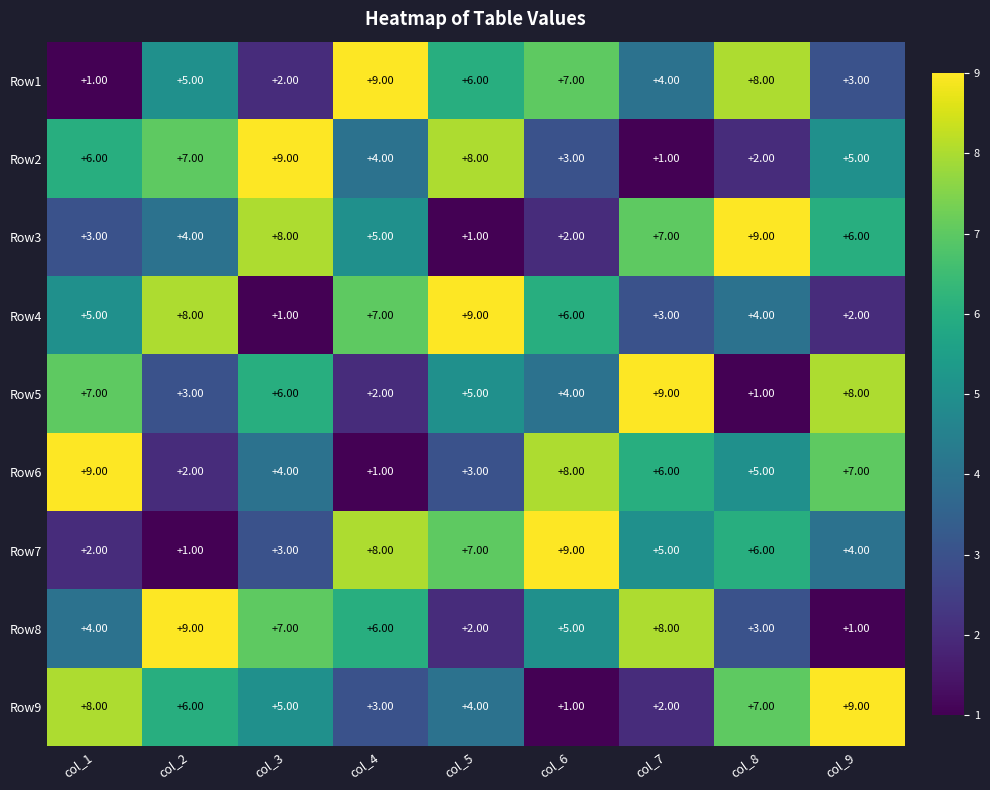

At col_8, list the series in order from smallest to largest.

Row5, Row2, Row8, Row4, Row6, Row7, Row9, Row1, Row3